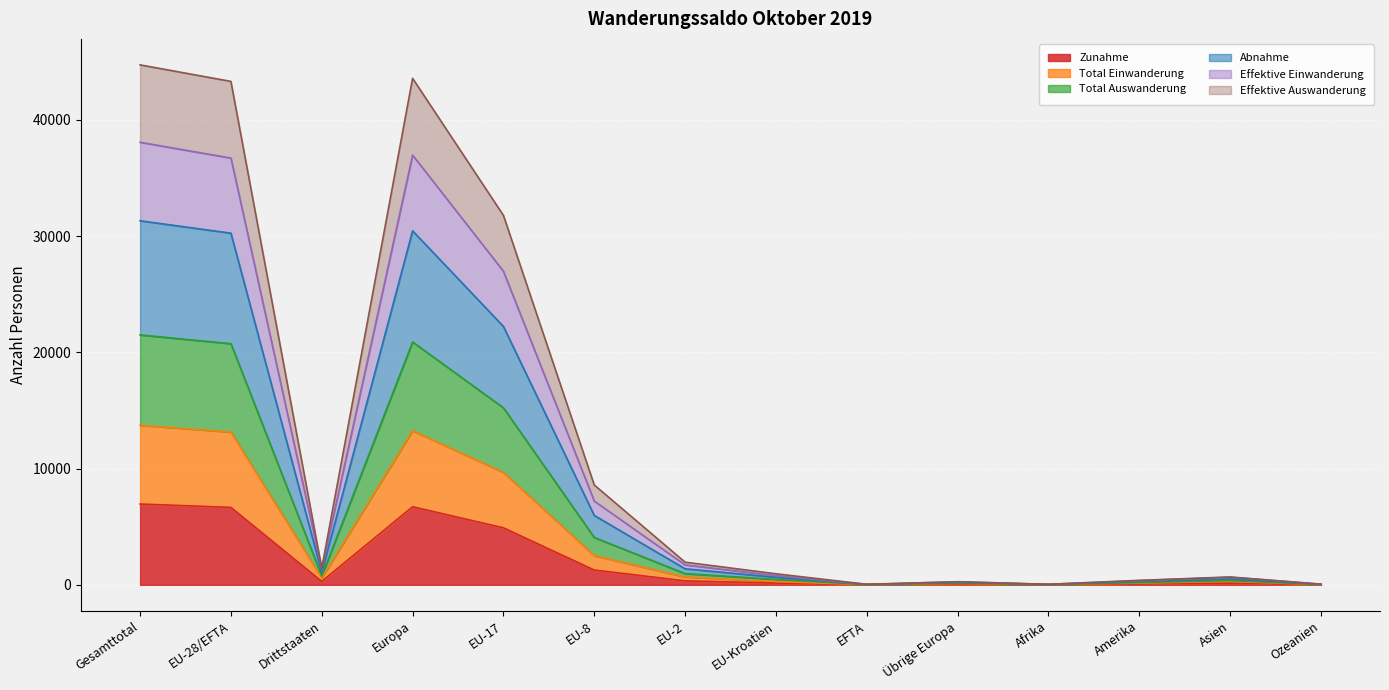

Which has a higher value, Drittstaaten or Gesamttotal?

Gesamttotal